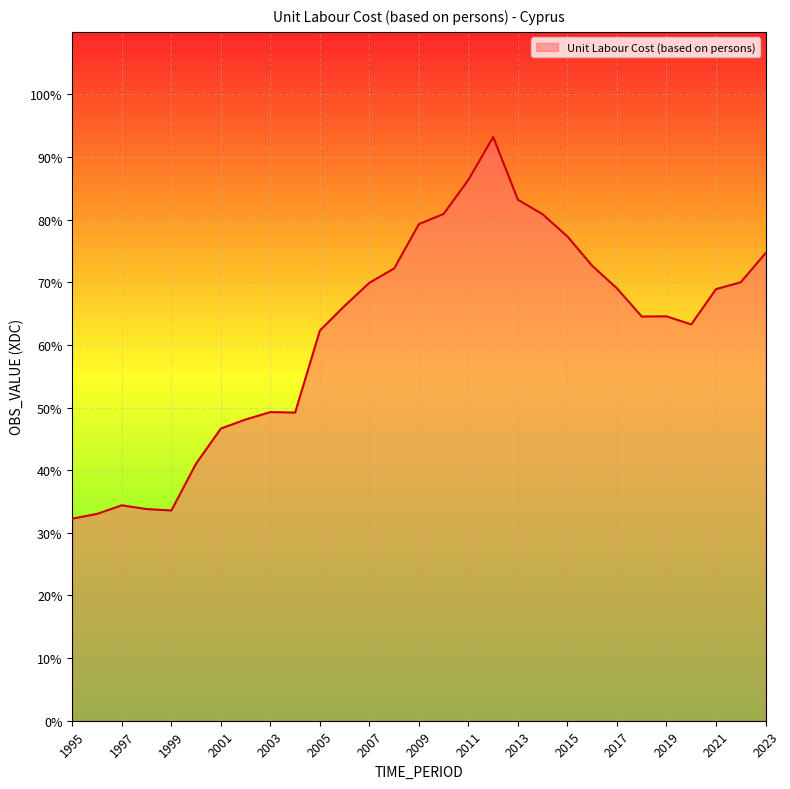

What is the average value?

0.6